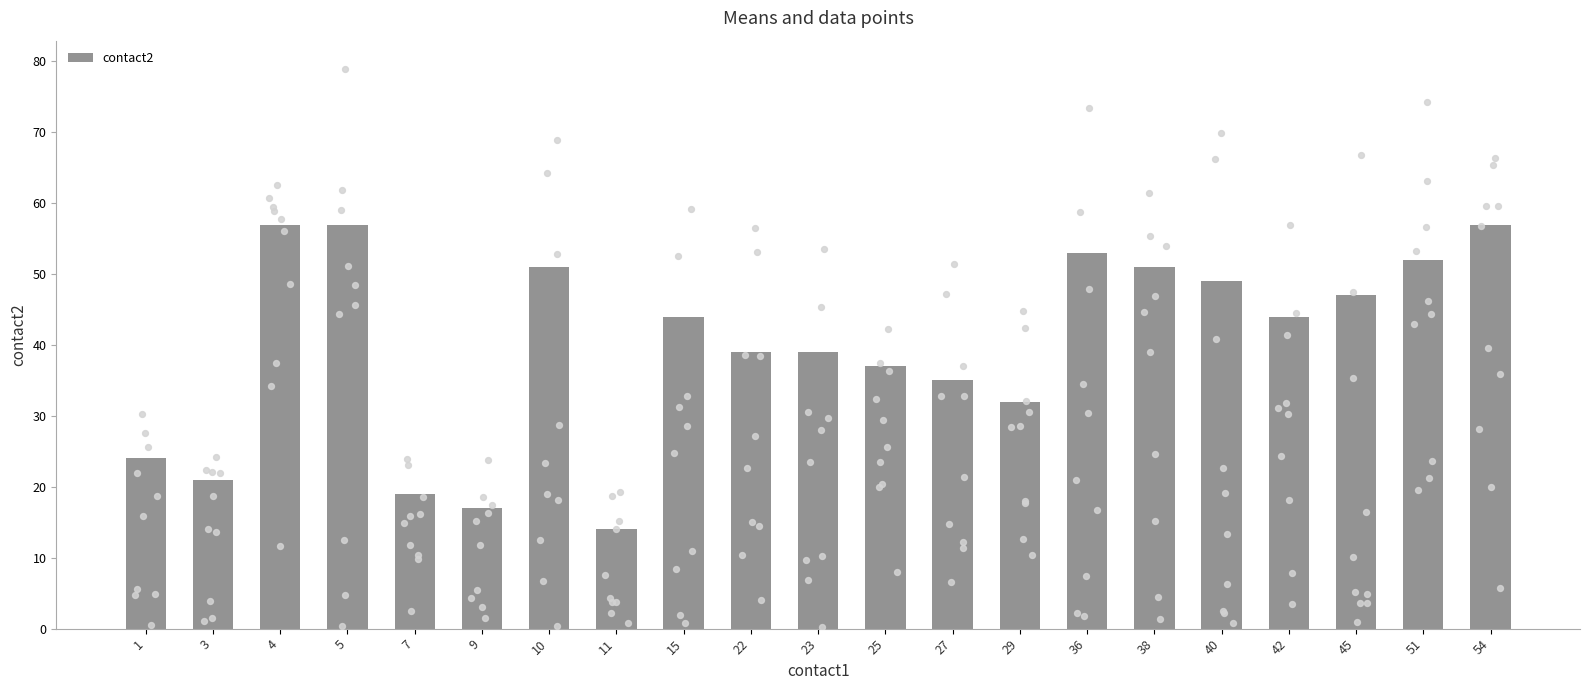

Which has a higher value, 42 or 40?

40